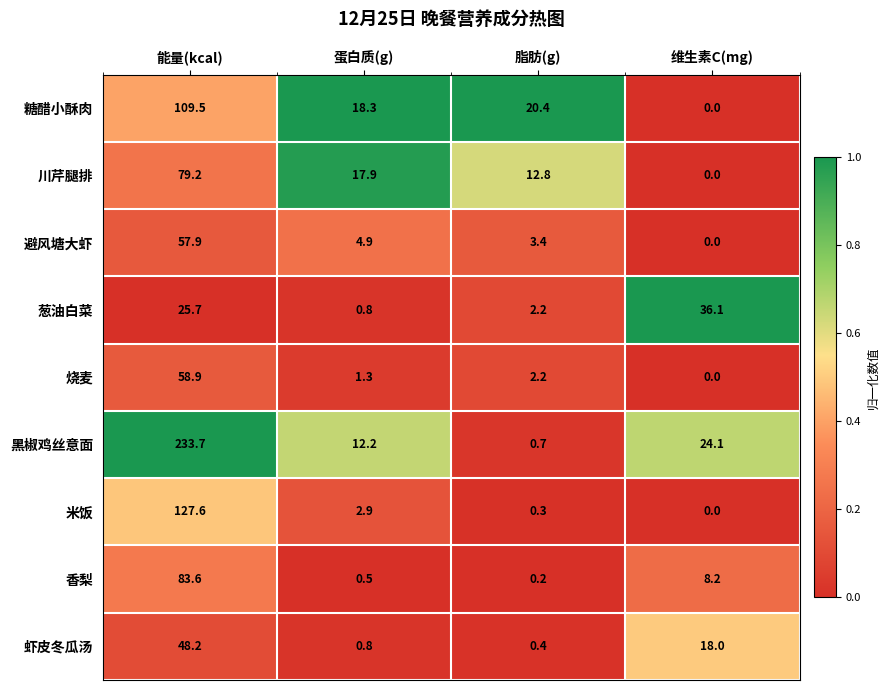

List the series in order of their peak value, highest first.

黑椒鸡丝意面, 米饭, 糖醋小酥肉, 香梨, 川芹腿排, 烧麦, 避风塘大虾, 虾皮冬瓜汤, 葱油白菜